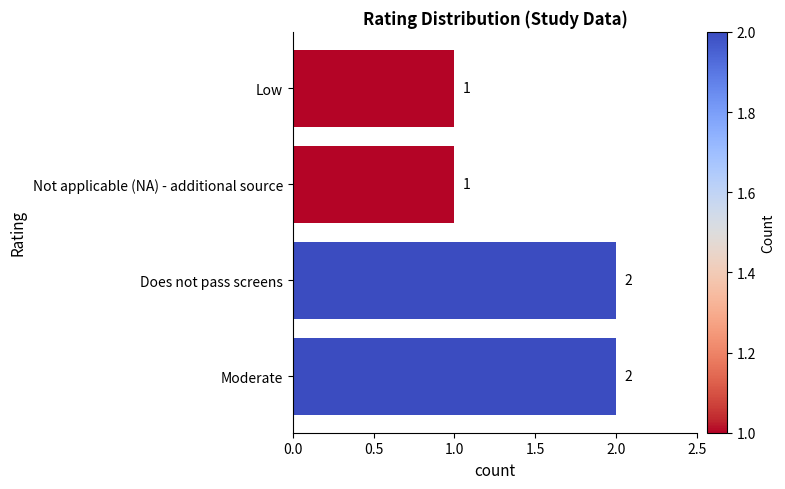

True or false: the data shows 1 at Moderate.

False